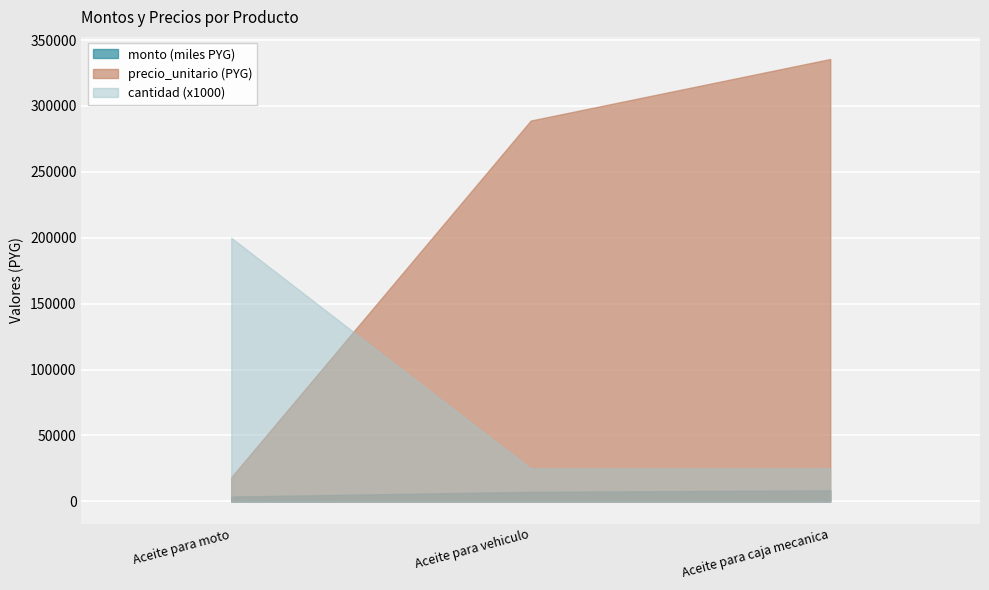

Between Aceite para moto and Aceite para vehiculo, which is larger?

Aceite para vehiculo